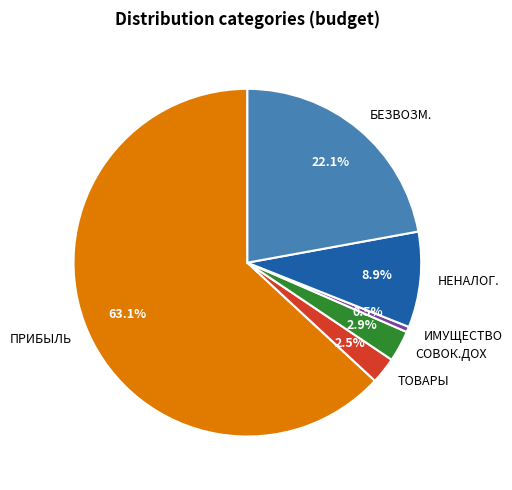

Which slice represents more than half of the pie?

ПРИБЫЛЬ